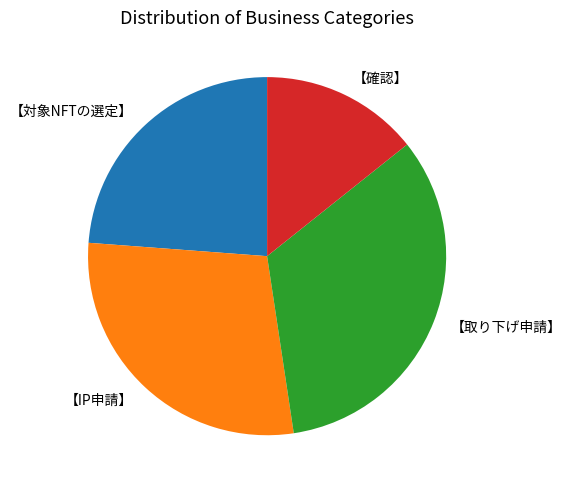

Rank the categories by value from lowest to highest.

【確認】, 【対象NFTの選定】, 【IP申請】, 【取り下げ申請】